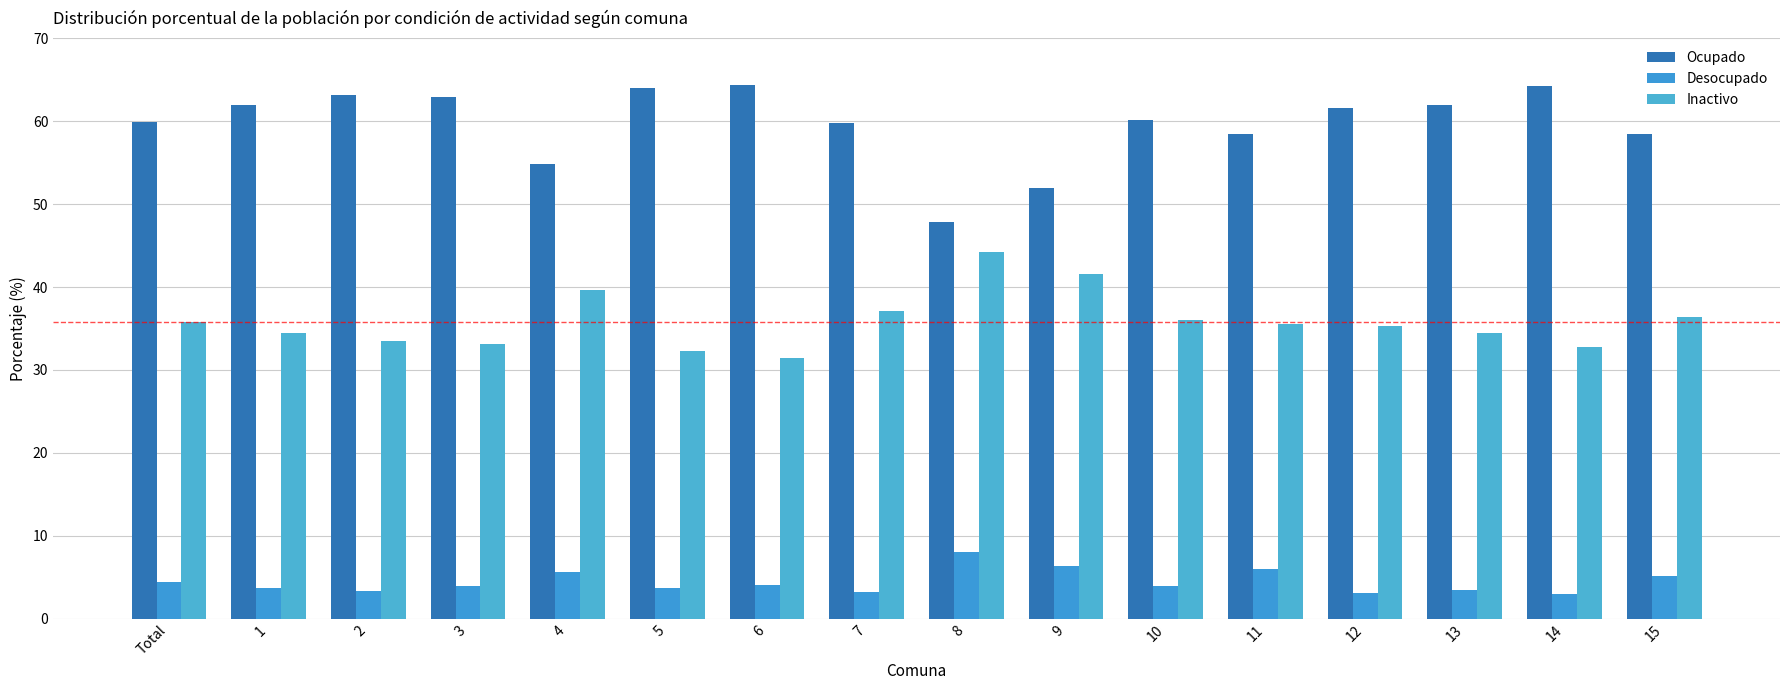

How many values in the Ocupado series are below 61?

8